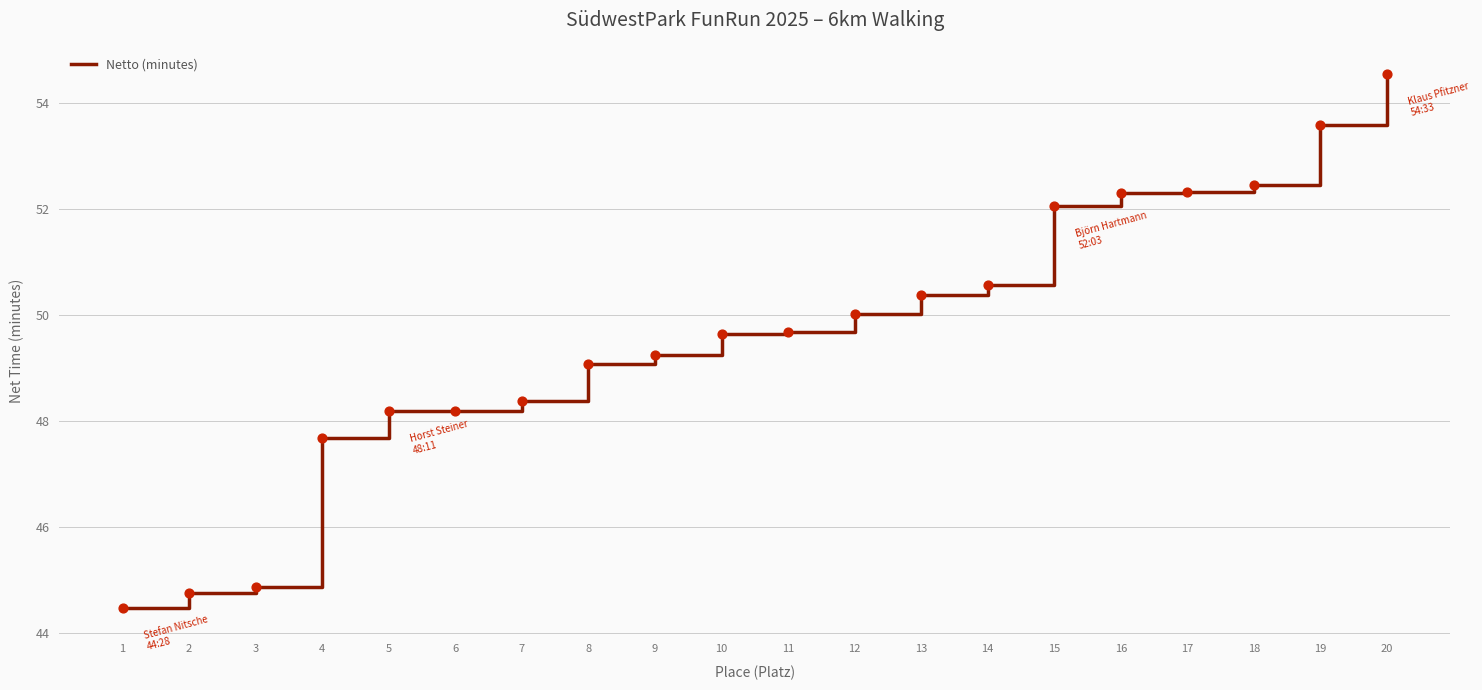

Between 15 and 18, which is larger?

18